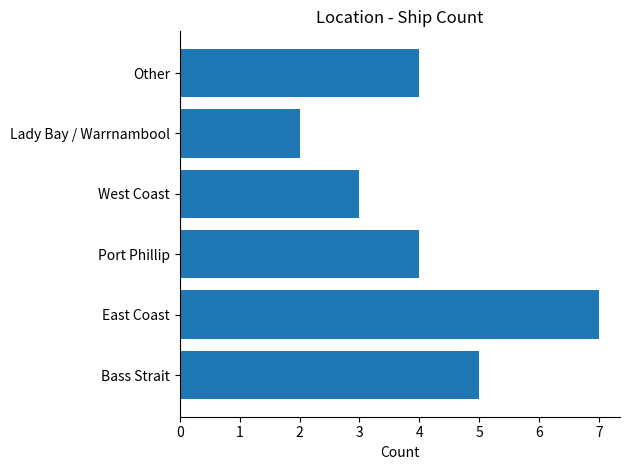

Which has a higher value, Bass Strait or Port Phillip?

Bass Strait